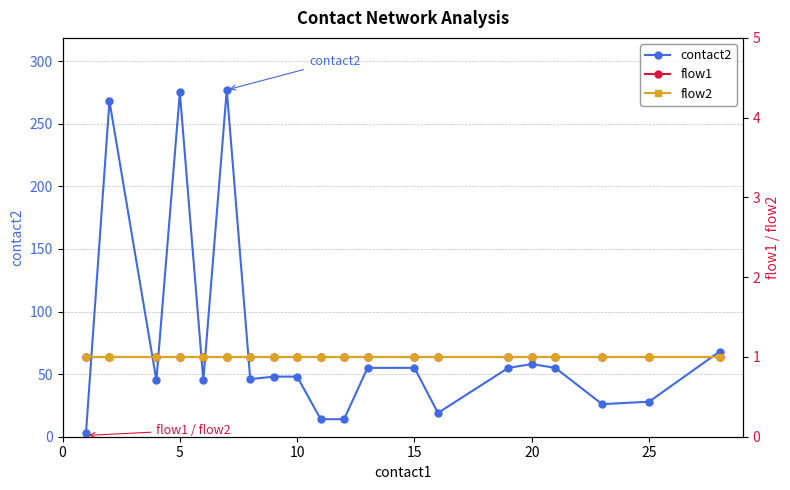

True or false: flow1 and contact2 cross at least once.

False